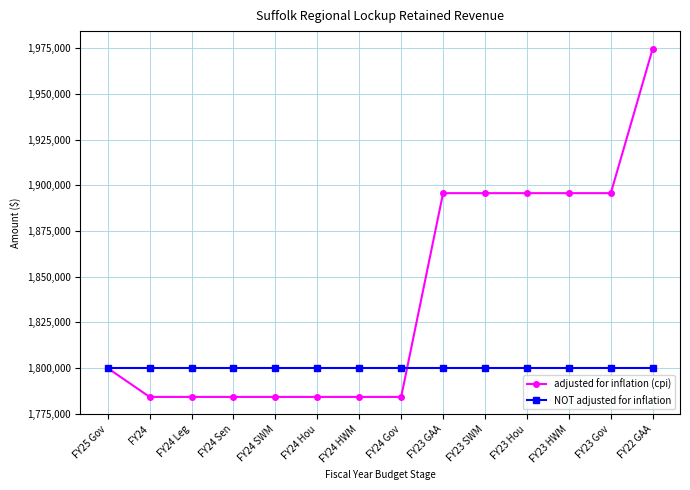

How many lines are shown in the chart?

2